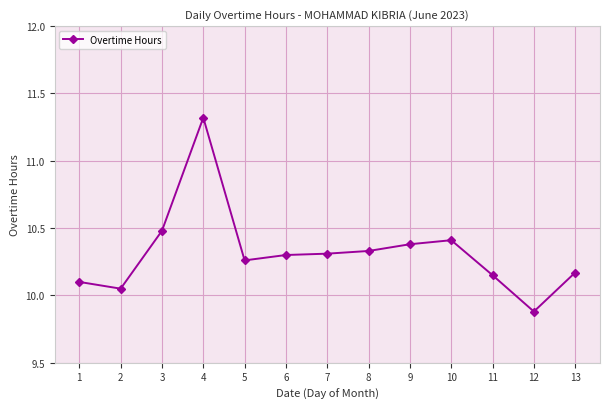

The value at 4 is 11.3. True or false?

True